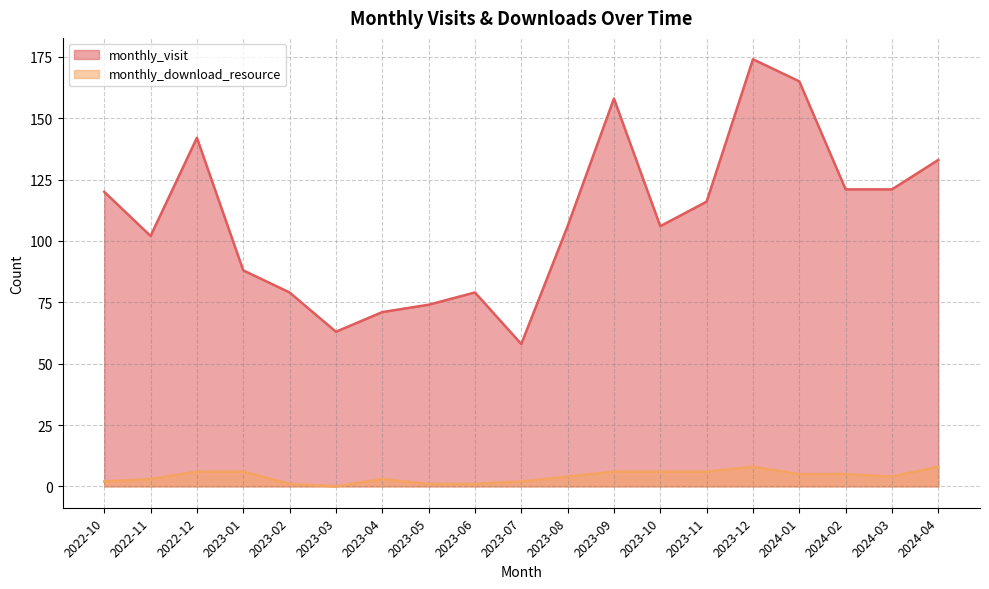

True or false: monthly_download_resource and monthly_visit intersect in this chart.

False